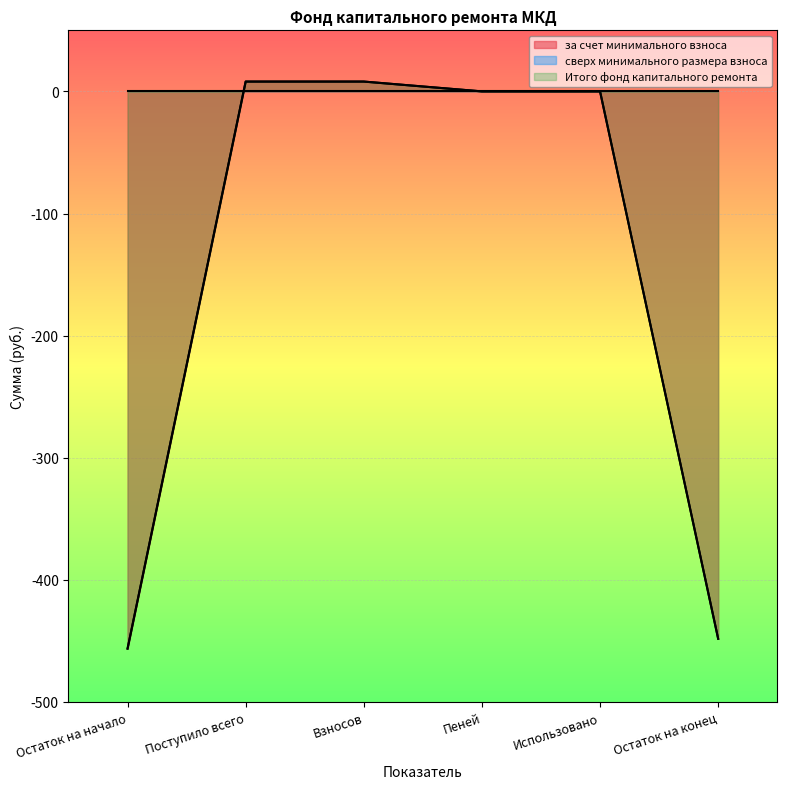

What is the difference between the Итого фонд капитального ремонта values at Взносов and Остаток на начало?

464.4